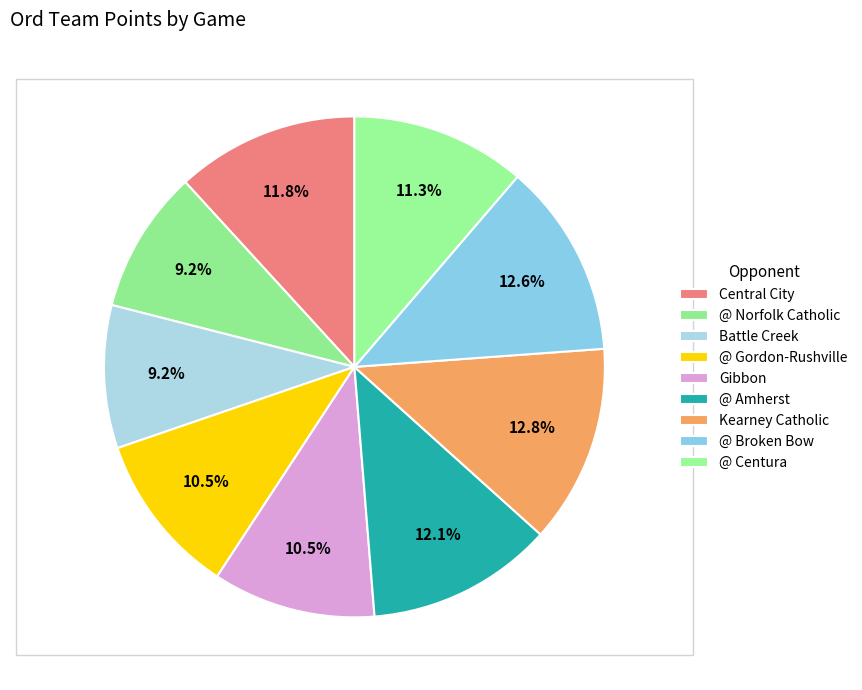

How many segments does this pie chart have?

9